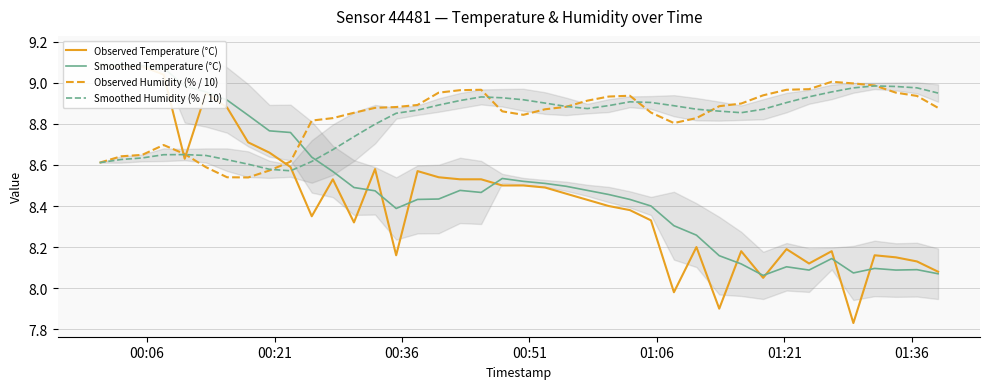

Rank the series by their maximum value, from lowest to highest.

Smoothed Humidity (% / 10), Observed Humidity (% / 10), Observed Temperature (°C), Smoothed Temperature (°C)